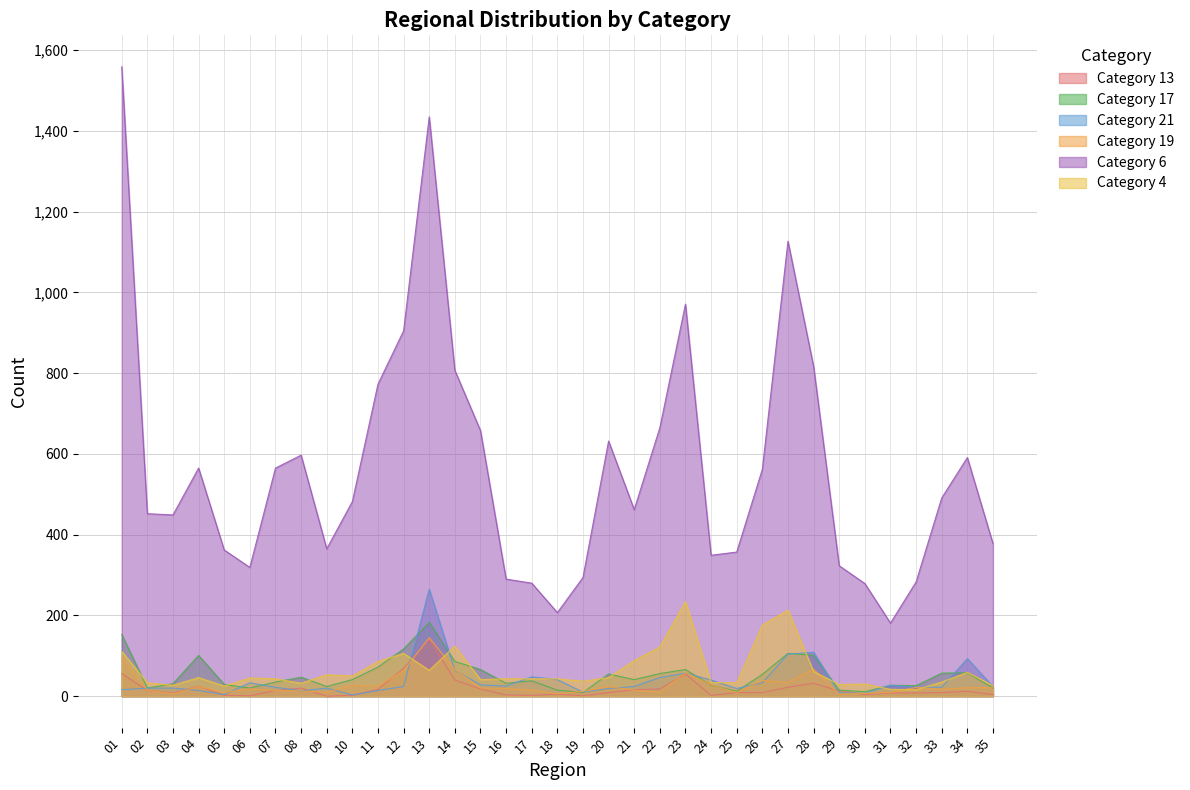

What is the sum of the col_21 values at 21 and 26?

57